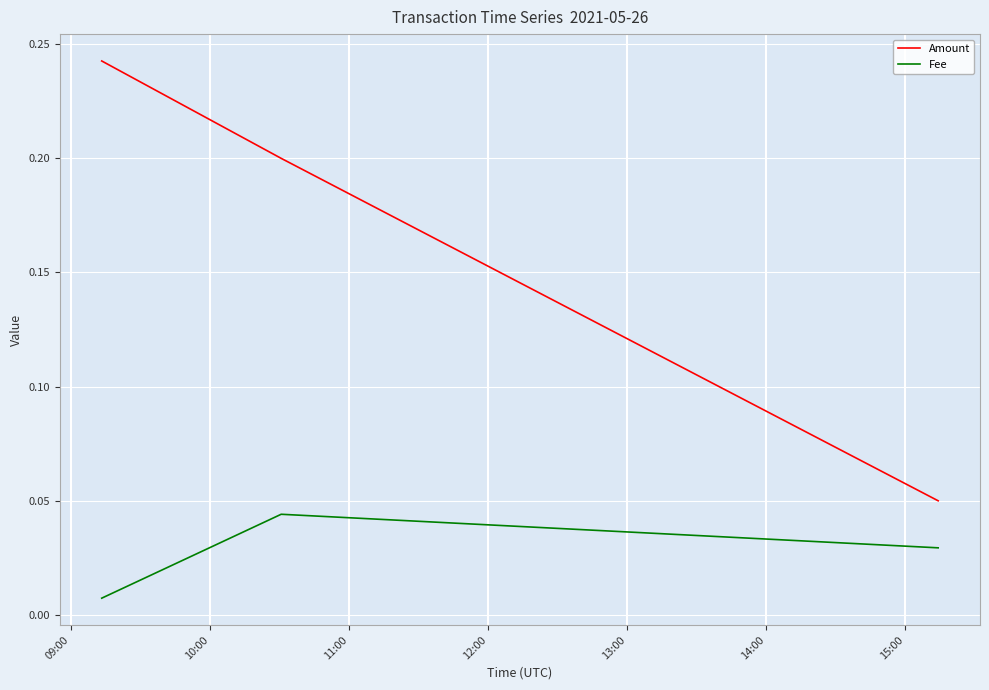

How many Amount values are between 0 and 1?

3